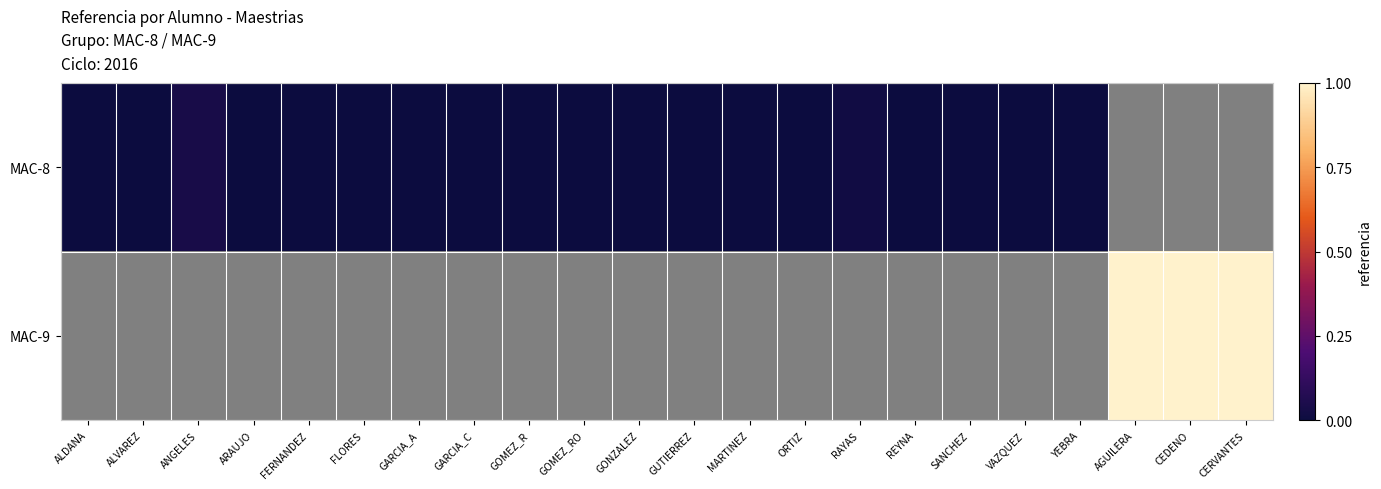

Rank the series by their average value, from lowest to highest.

MAC-8, MAC-9